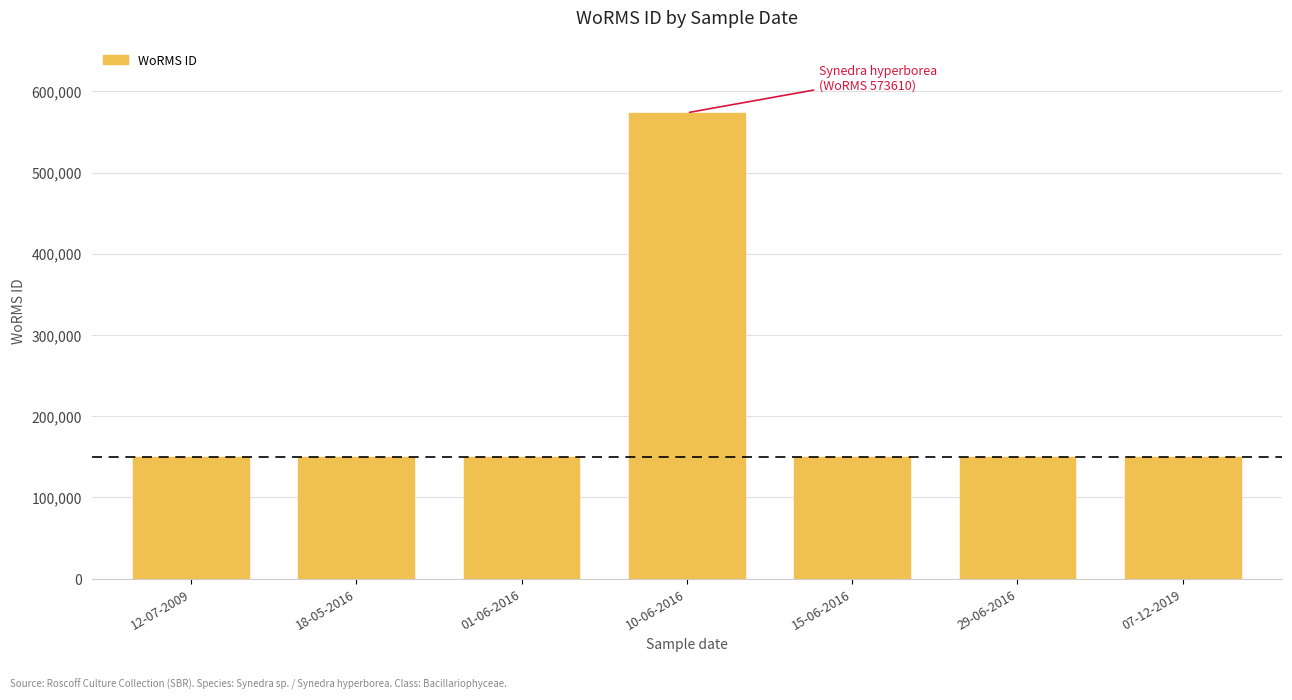

Is it true that the value at 07-12-2019 is 203166?

False